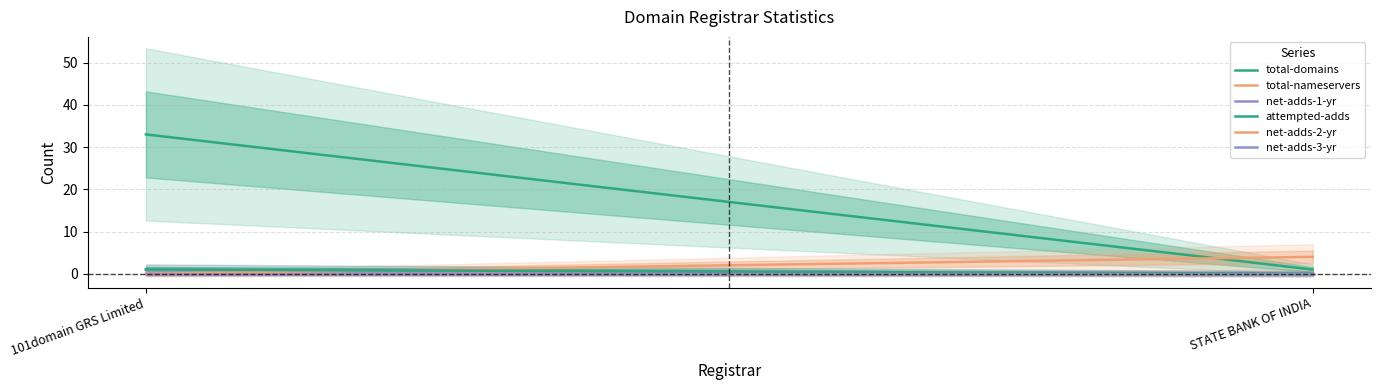

True or false: total-domains has a value of 33 at 101domain GRS Limited.

True